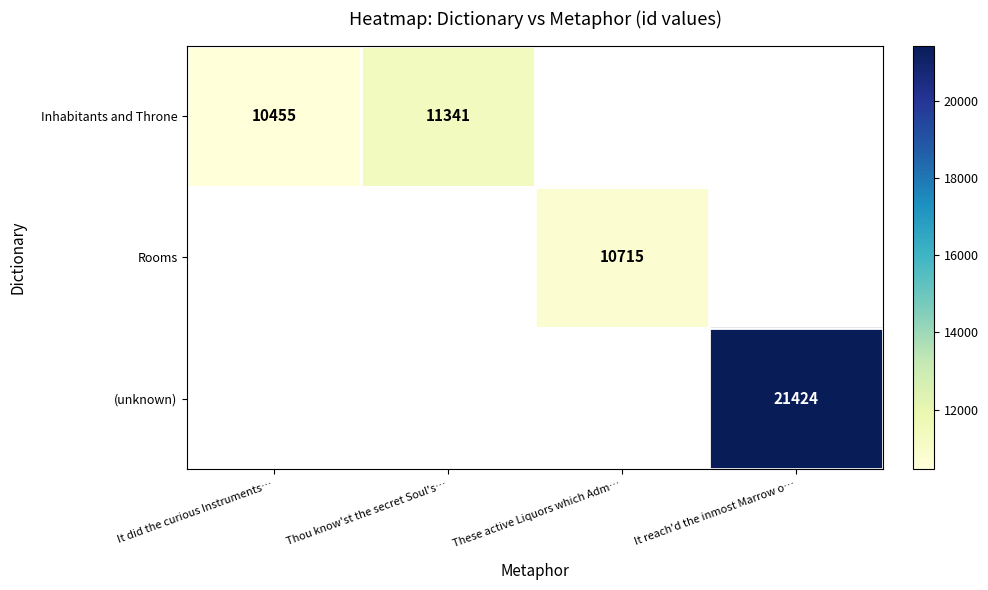

Which category has the lowest value across all series?

It did the curious Instruments…